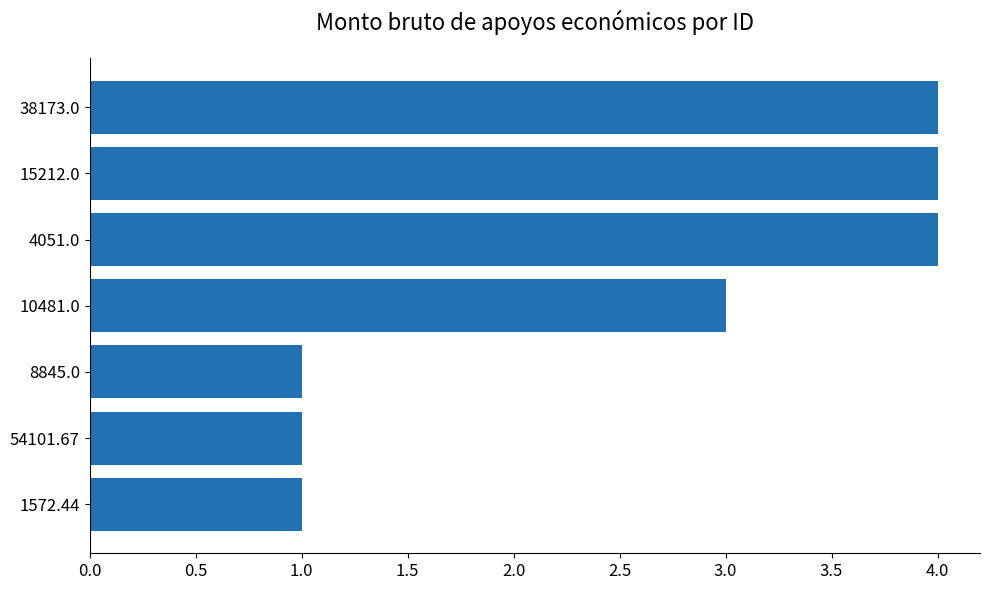

What is the change in value from 1572.44 to 38173.0?

+3